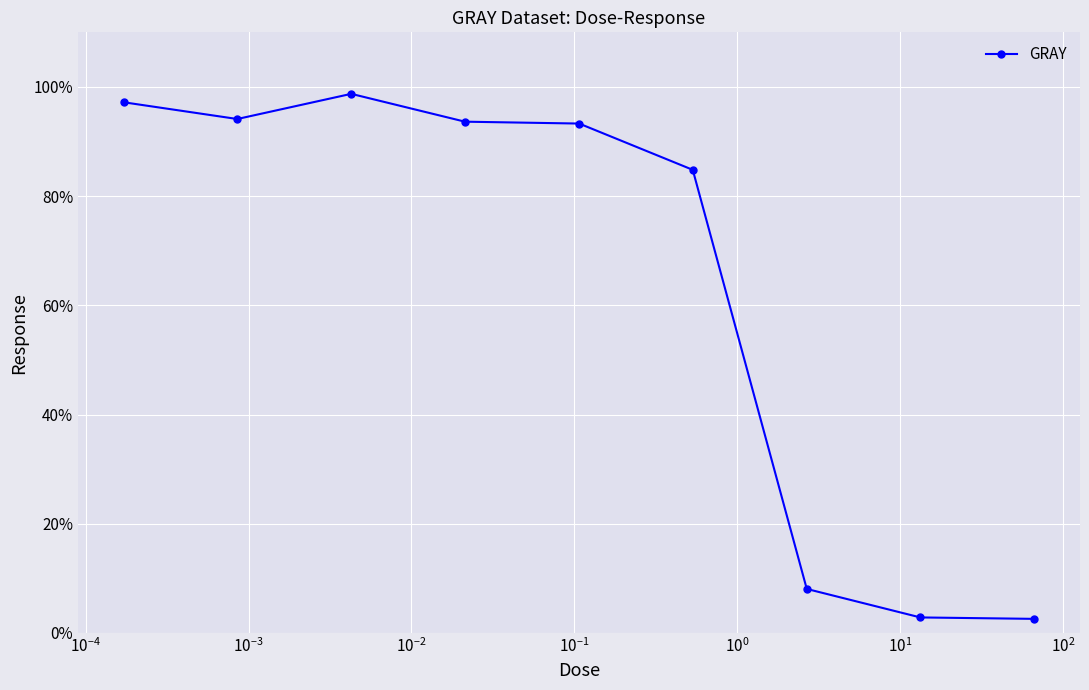

How many lines are shown in the chart?

1